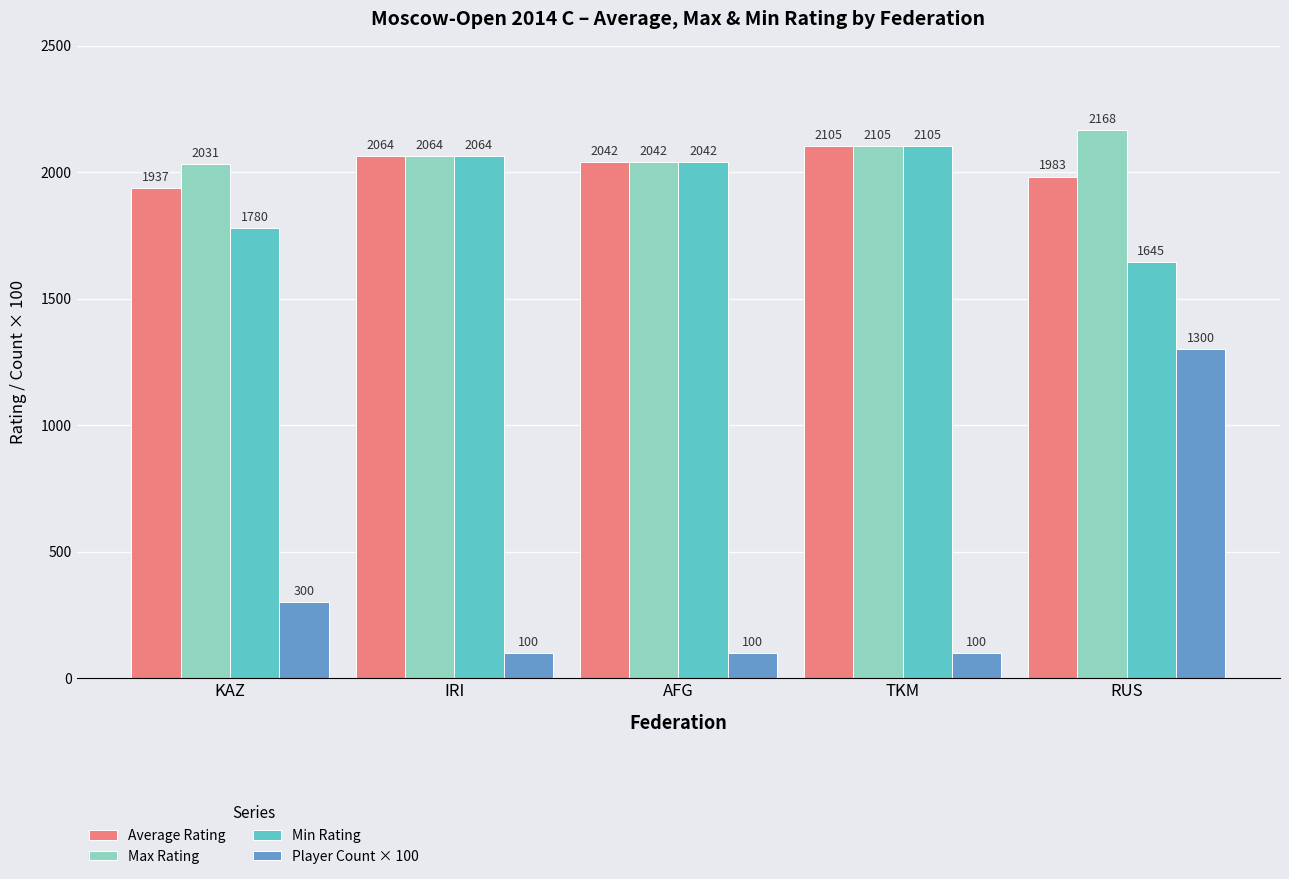

What position from the left is RUS?

5